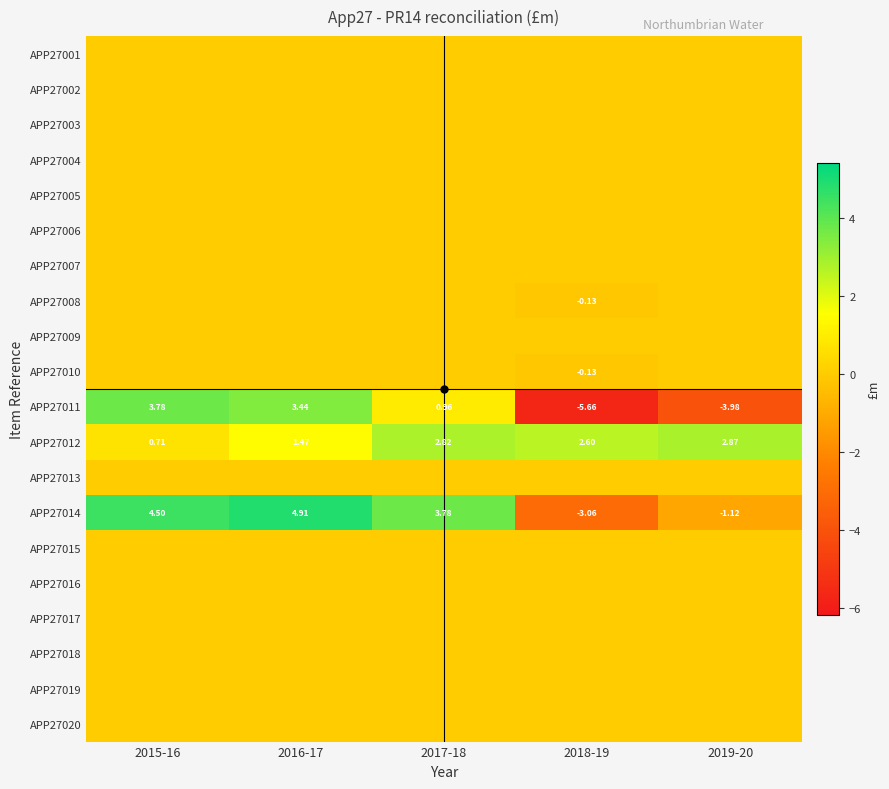

The value of APP27009 at 2015-16 is 0.0. True or false?

True